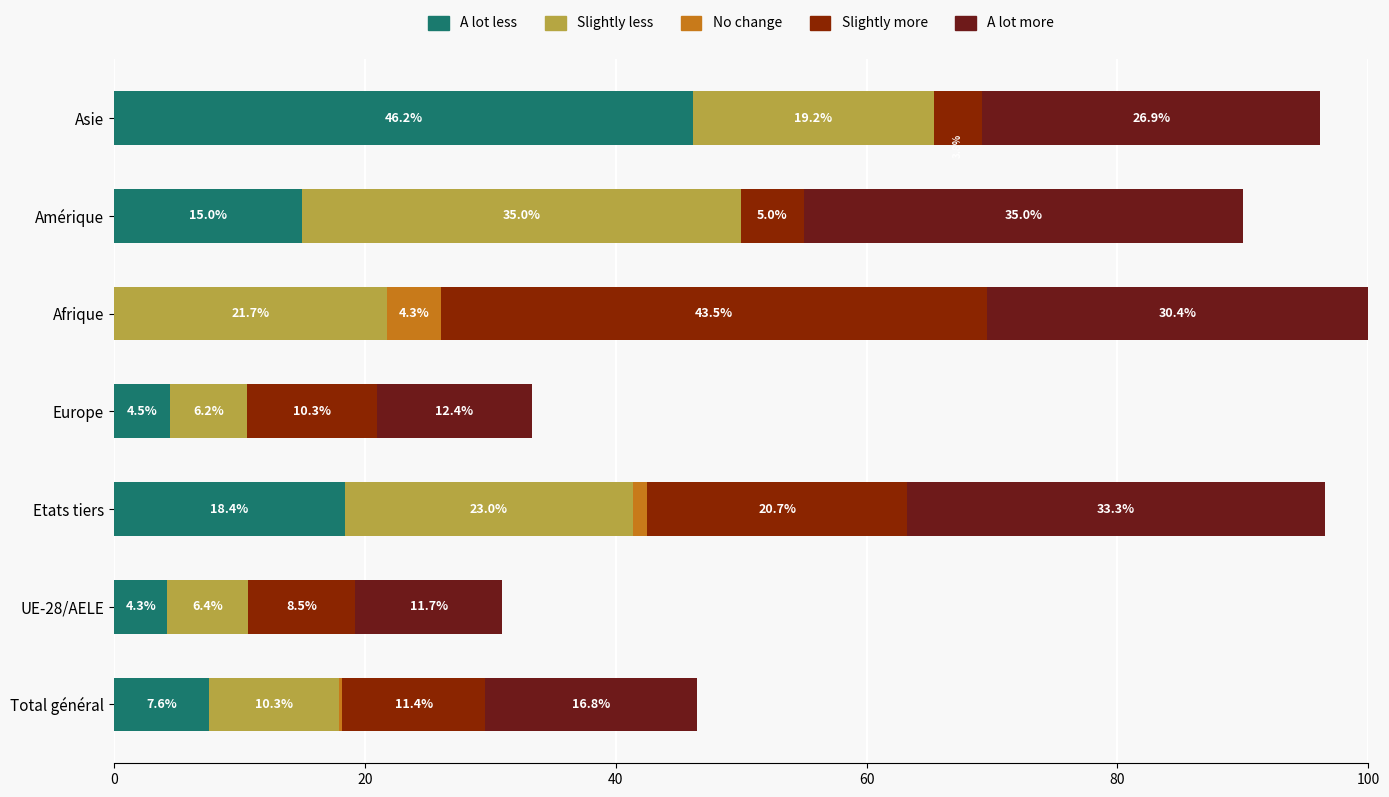

Is it true that A lot less equals 4.5 at Europe?

True